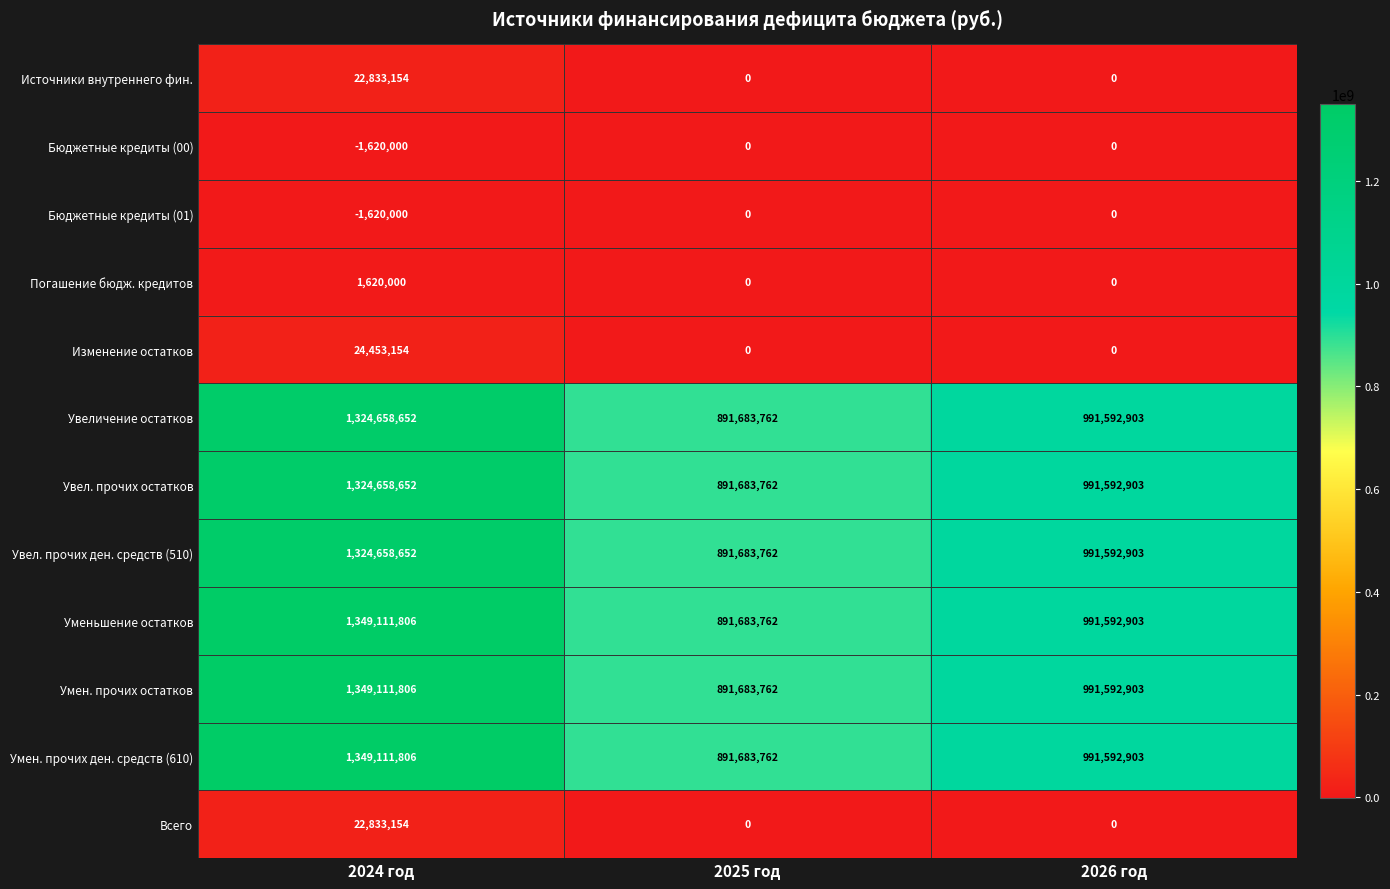

The value of Всего at 2025 год is 0. True or false?

True